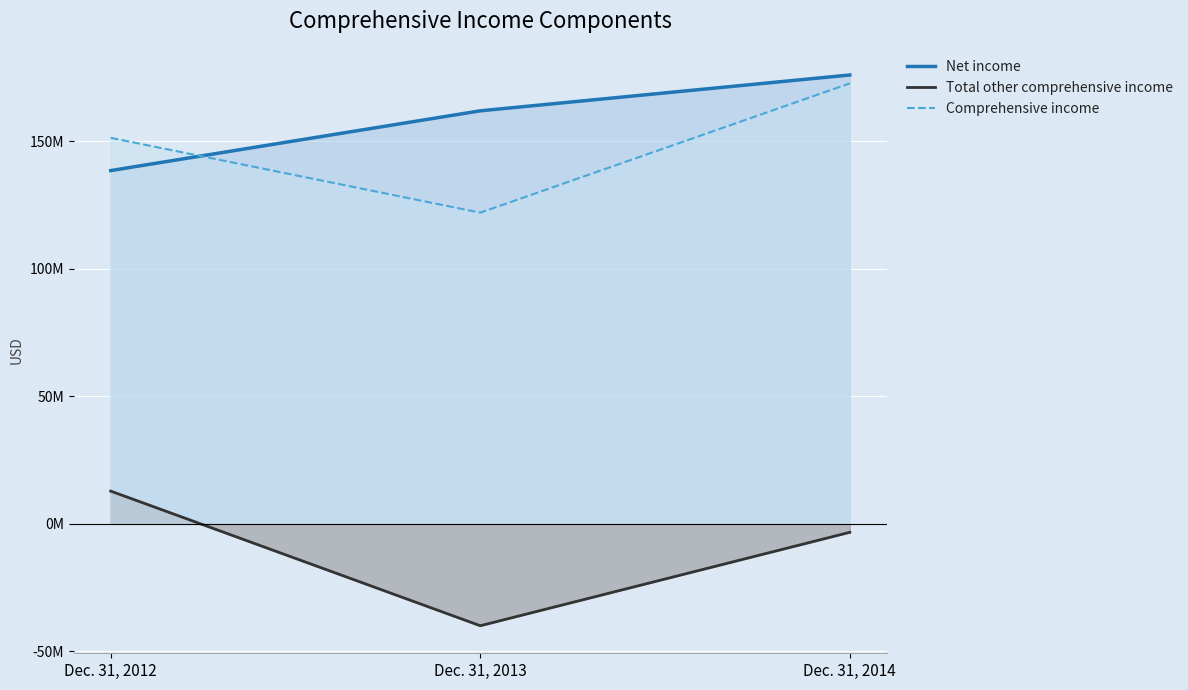

What is the minimum value for Comprehensive income?

122065000